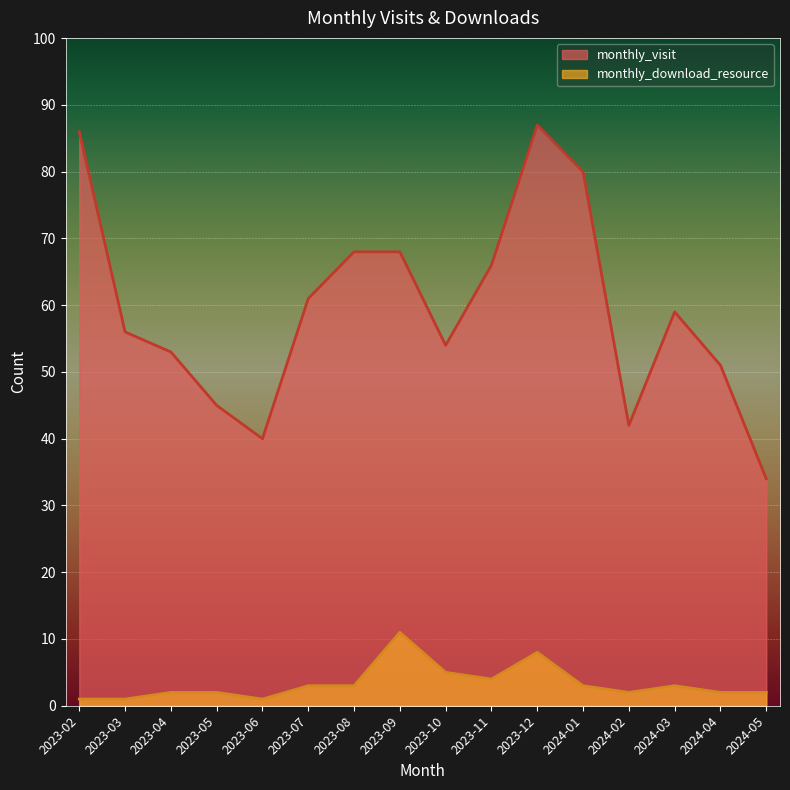

True or false: monthly_download_resource and monthly_visit intersect in this chart.

False